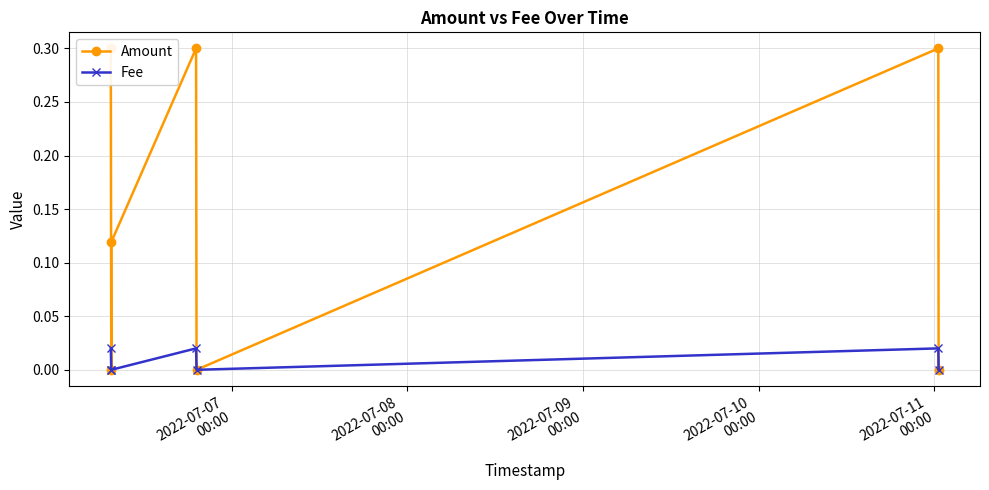

Reading right to left, transcribe all the data shown in this chart.

Amount: 0.0	0.3	0.0	0.3	0.1	0.0	0.3
Fee: 0.0	0.0	0.0	0.0	0.0	0.0	0.0